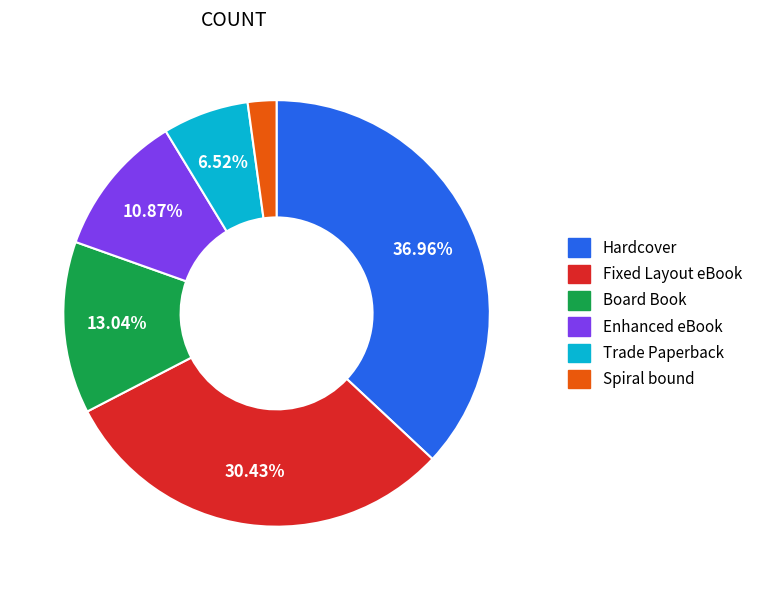

Does any single category account for the majority?

No